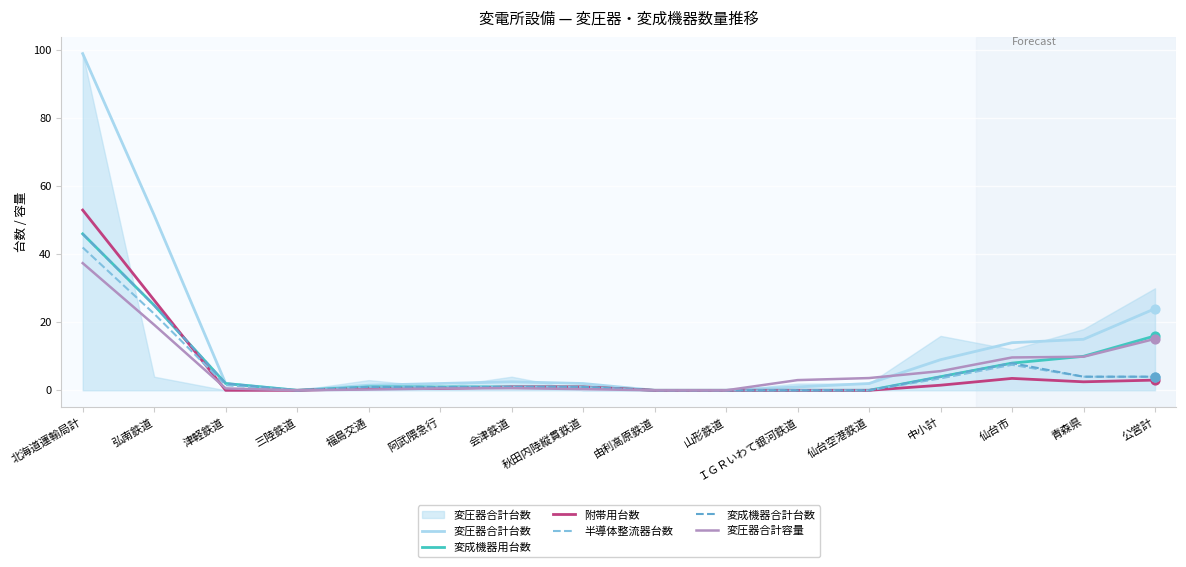

Which series reaches the maximum Y coordinate?

変圧器合計台数